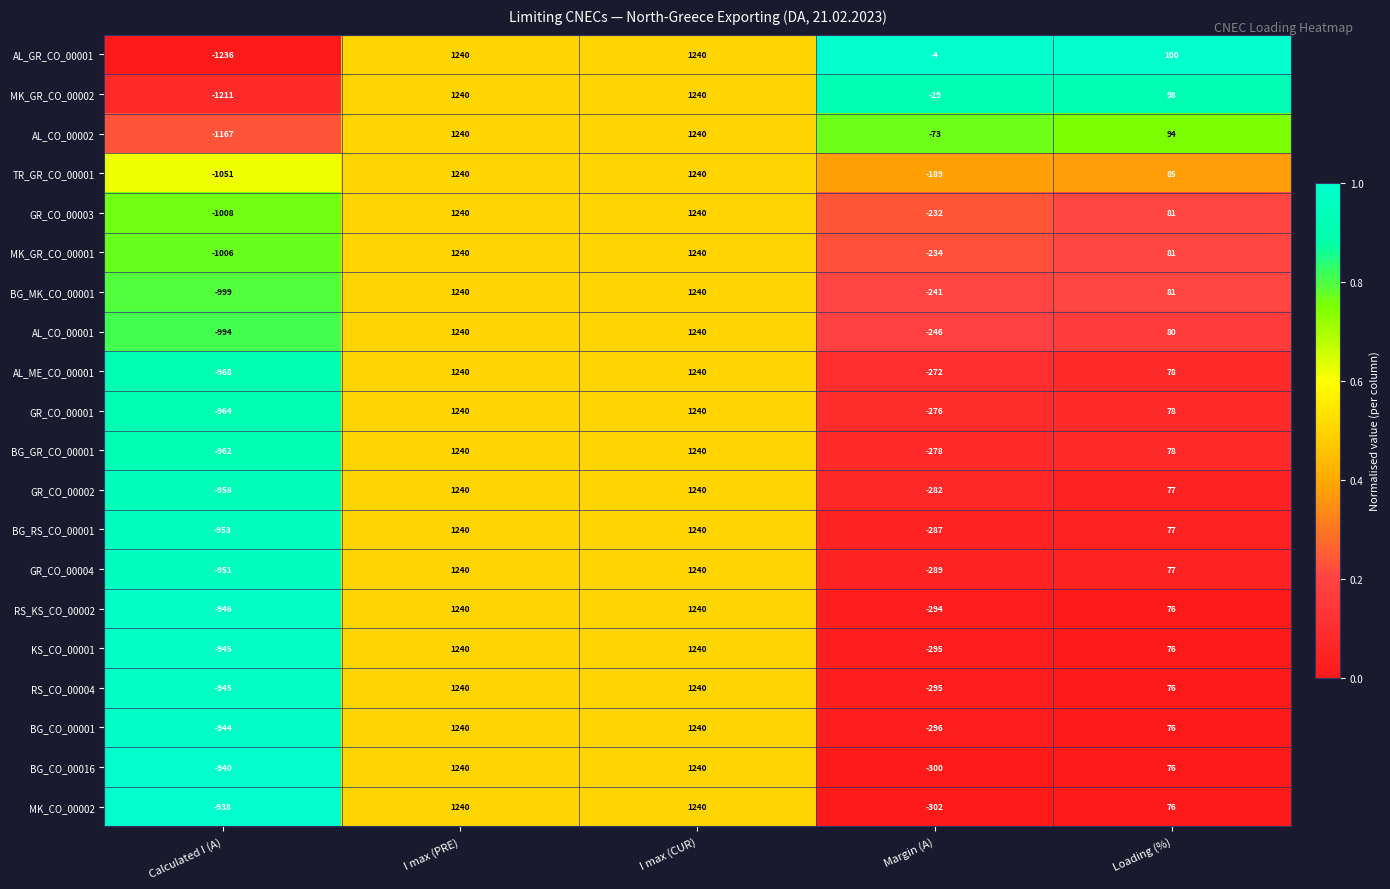

Is it true that TR_GR_CO_00001 equals -79 at Margin (A)?

False